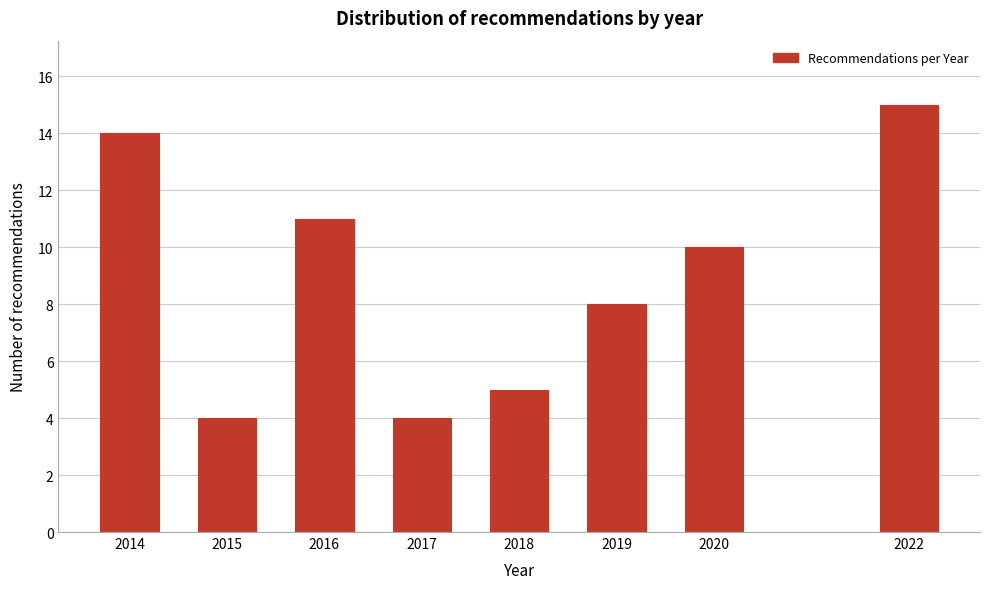

Reading right to left, transcribe all the data shown in this chart.

15	10	8	5	4	11	4	14